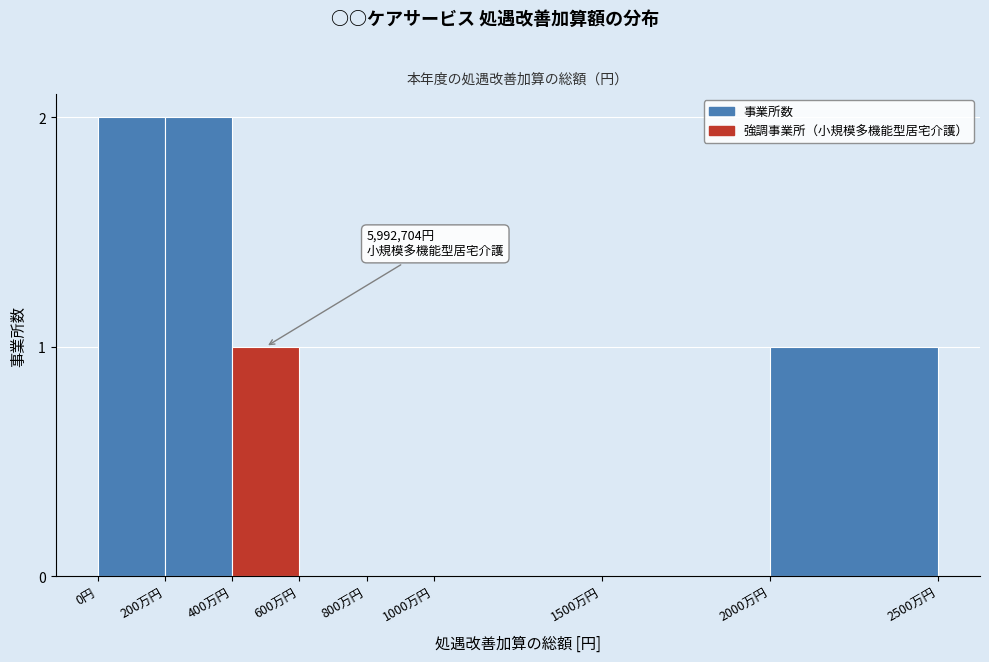

Reading left to right, list all the values displayed in this chart.

0円=2	200万円=2	400万円=1	600万円=0	800万円=0	1000万円=0	1500万円=0	2000万円=1